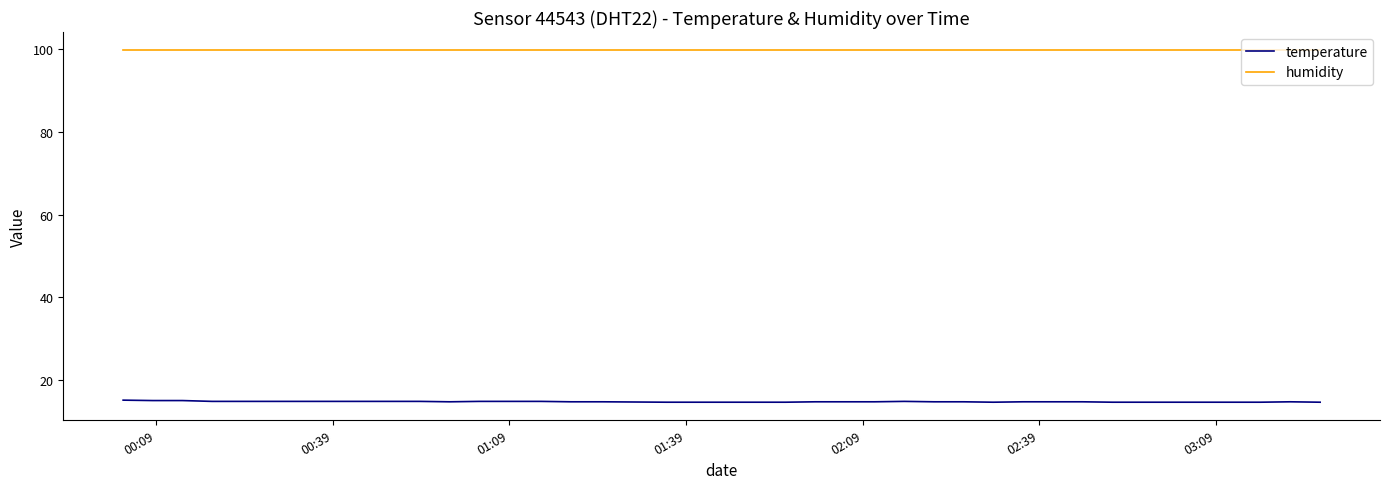

List the series in order of their peak value, lowest first.

temperature, humidity